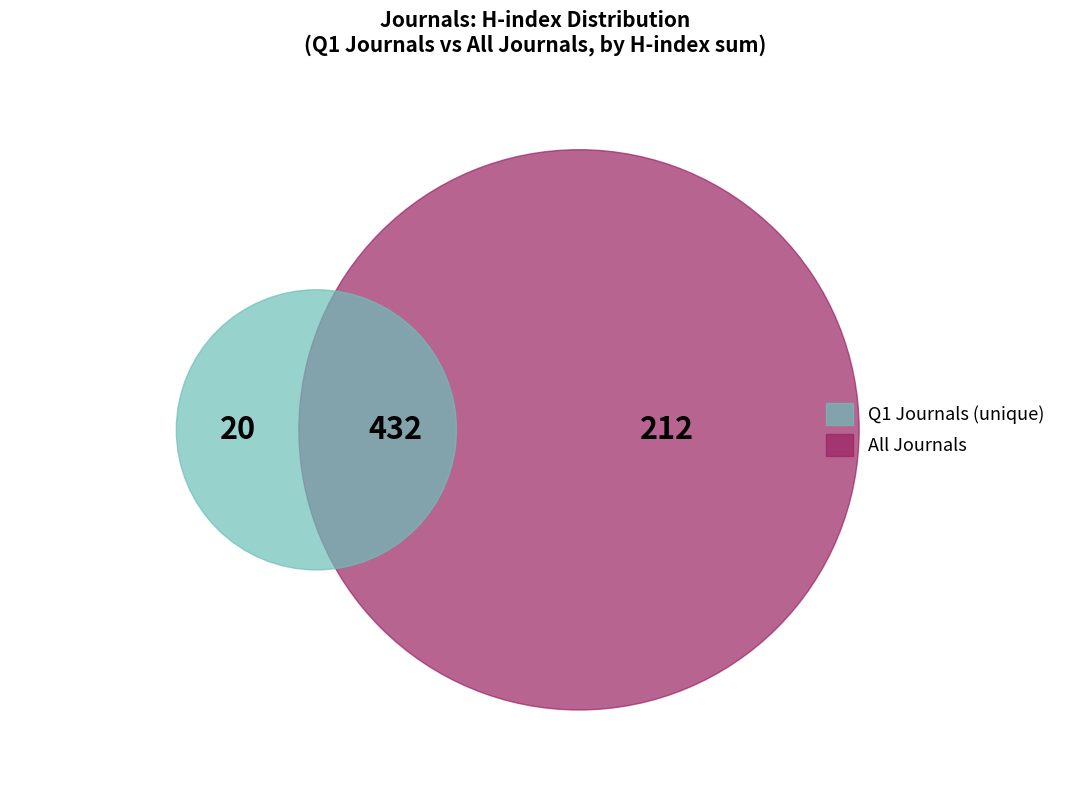

Is Journal of Voice the majority of the pie?

No